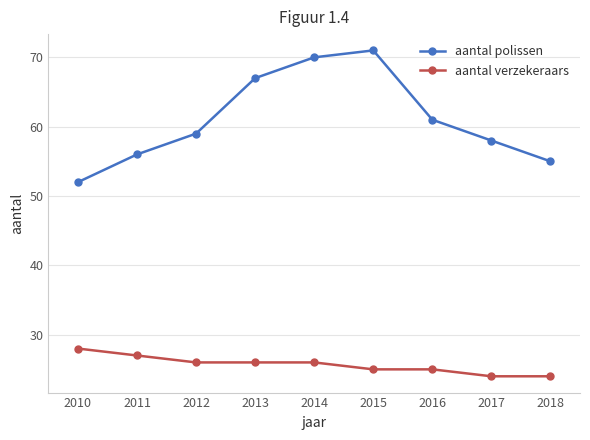

List the labels in order of aantal polissen value, largest first.

2015, 2014, 2013, 2016, 2012, 2017, 2011, 2018, 2010